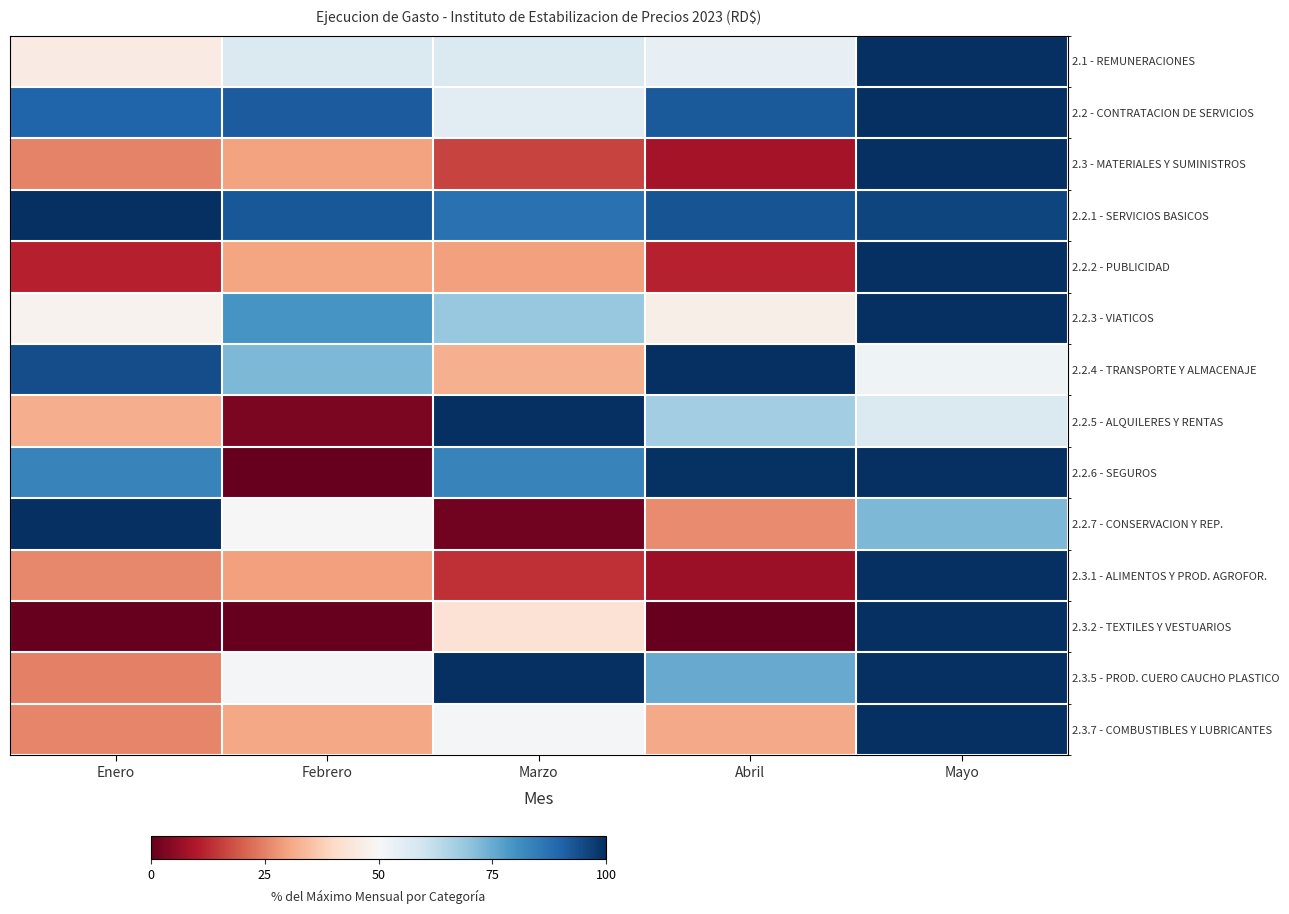

Which has a higher value, Mayo or Marzo?

Mayo